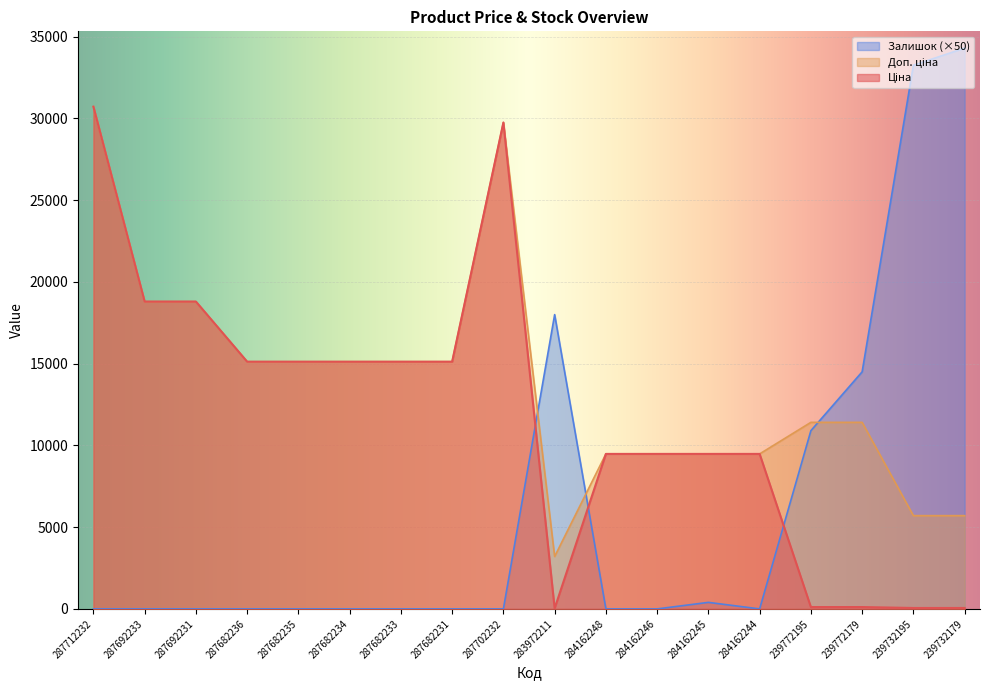

How many interior local valleys does the Залишок series have?

1